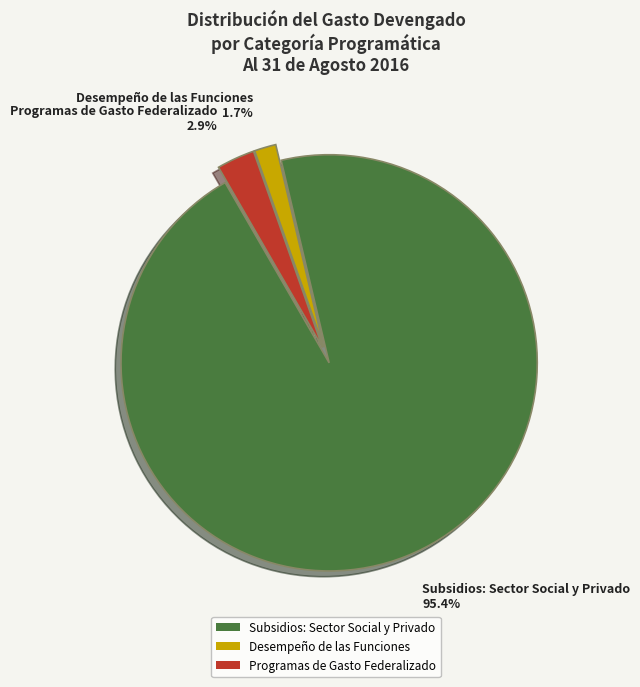

True or false: Subsidios: Sector Social y Privado accounts for 95% of the total.

True